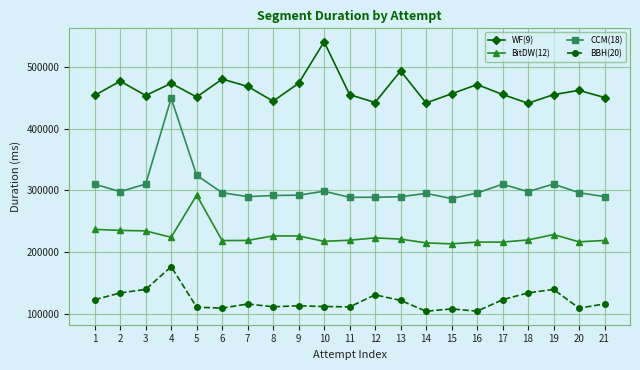

True or false: BitDW(12) and WF(9) cross at least once.

False